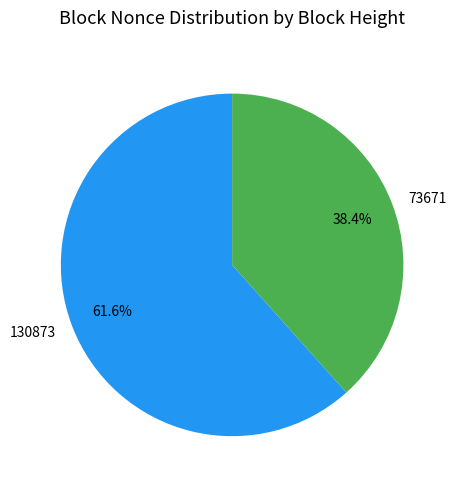

Which slice is the smallest?

73671